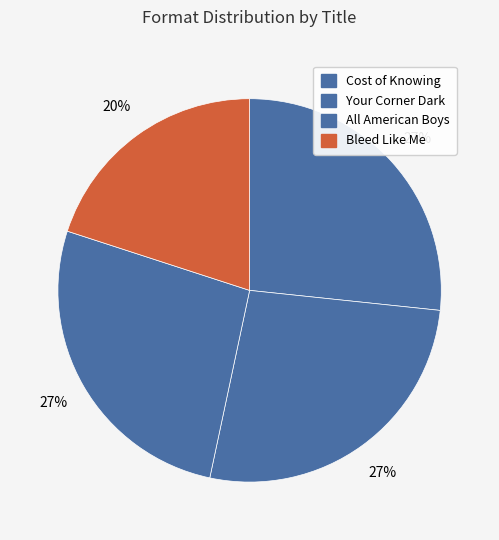

What is the smallest slice in the pie chart?

Bleed Like Me